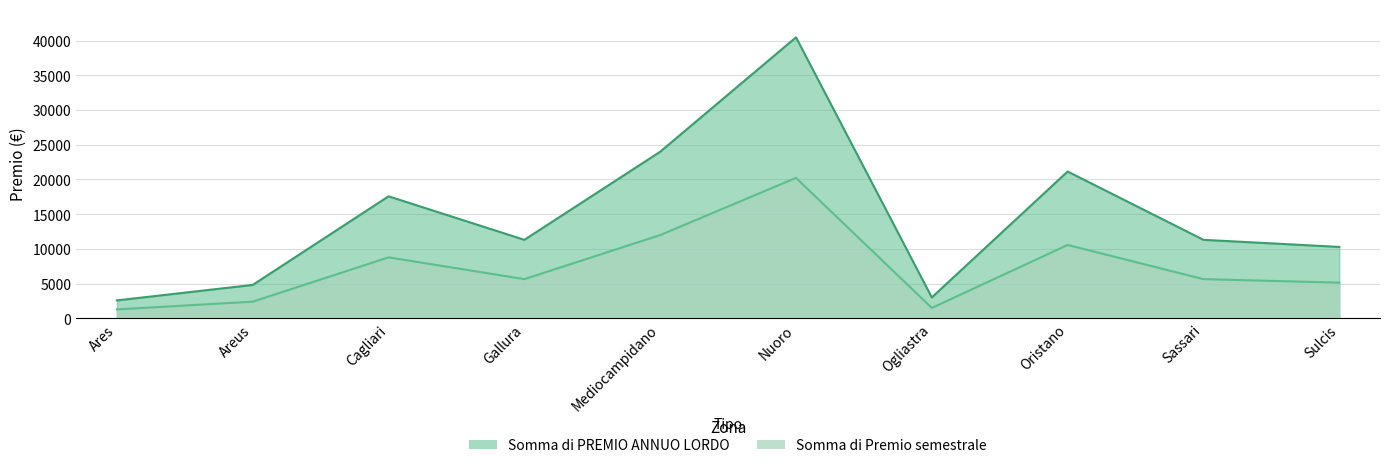

What is the difference between the maximum and second lowest values in the Somma di Premio semestrale series?

18721.5